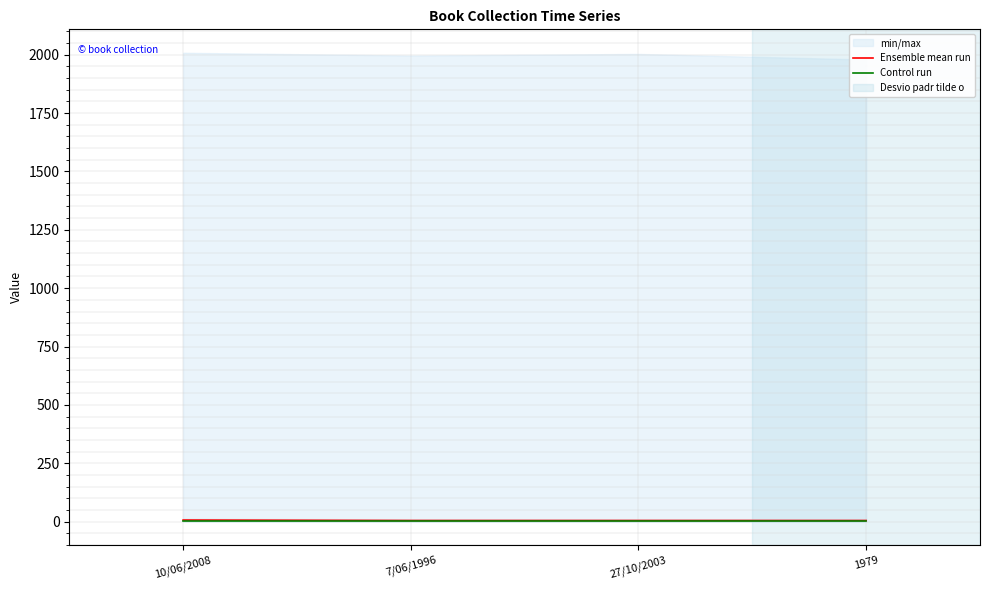

What is the total value across all series at 27/10/2003?

6